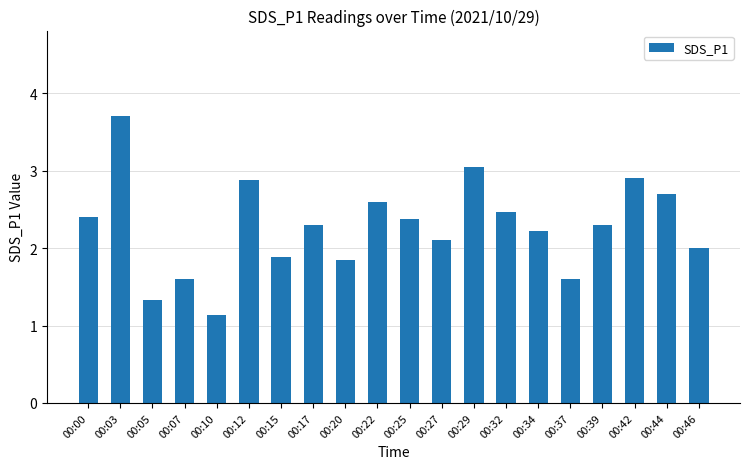

Count the number of data series in this chart.

1